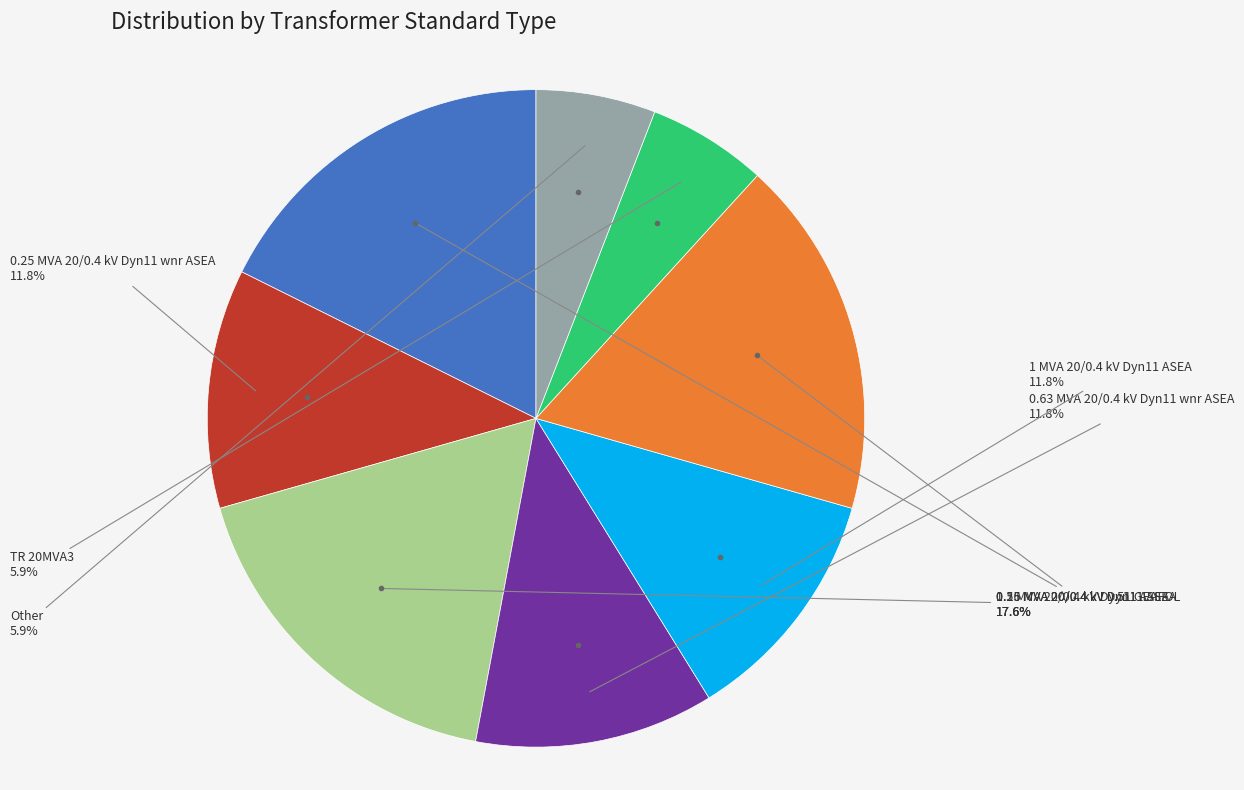

Is there a majority slice in this chart?

No